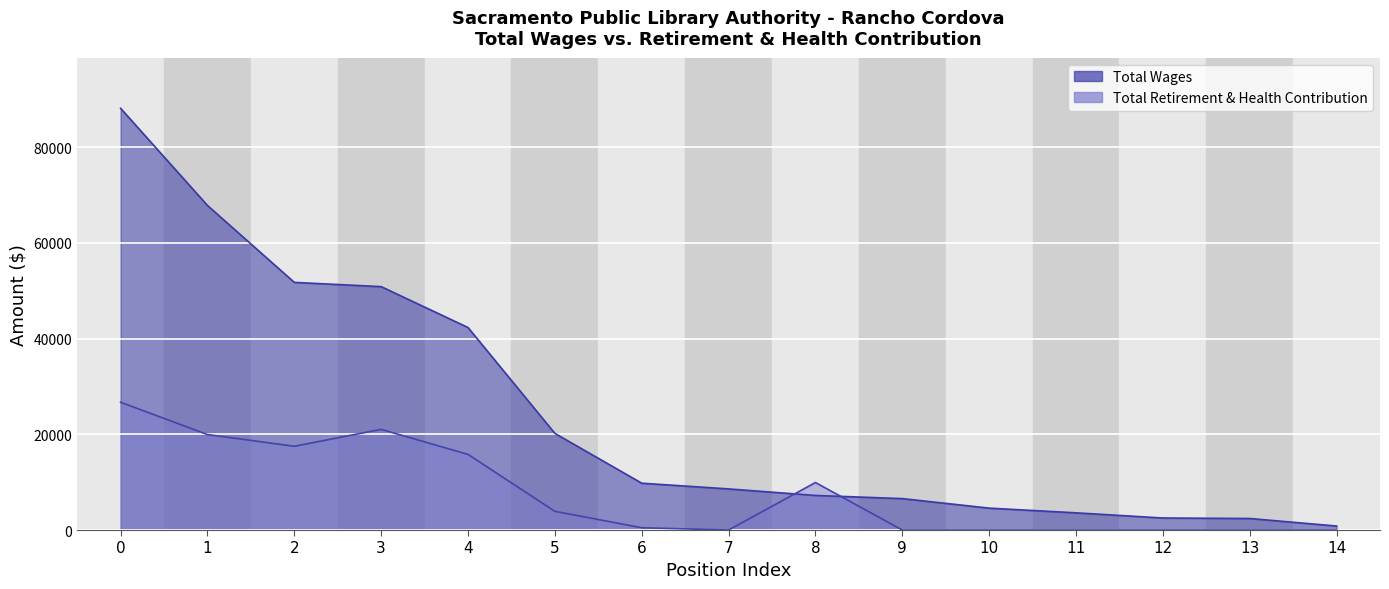

Between 13 and 7, which is larger?

7